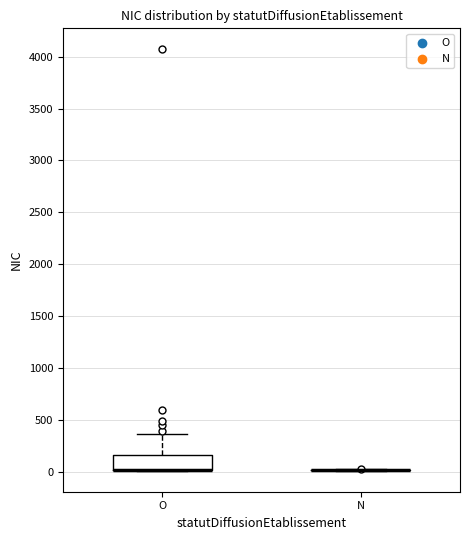

Reading left to right, read every box against the y-axis: the position of its median line, the range the box covers, and the ends of its whiskers. The values are not printed on the chart, so give them approximately, as read against the axis.

O: median 0 (drawn on the box's lower edge), box 0 to 150, whiskers 0 to 350
N: box collapsed to a line at 0, whiskers 0 to 0